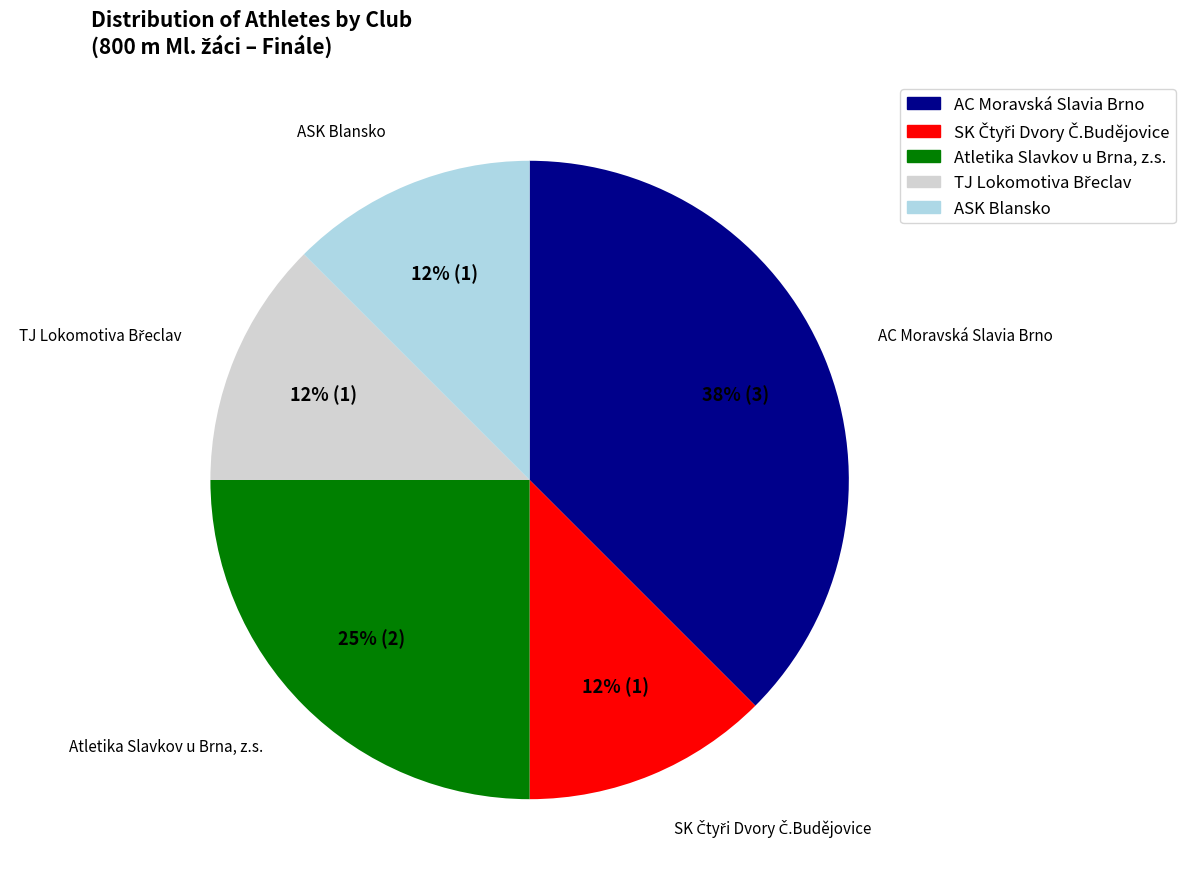

Count the number of slices in the pie.

5